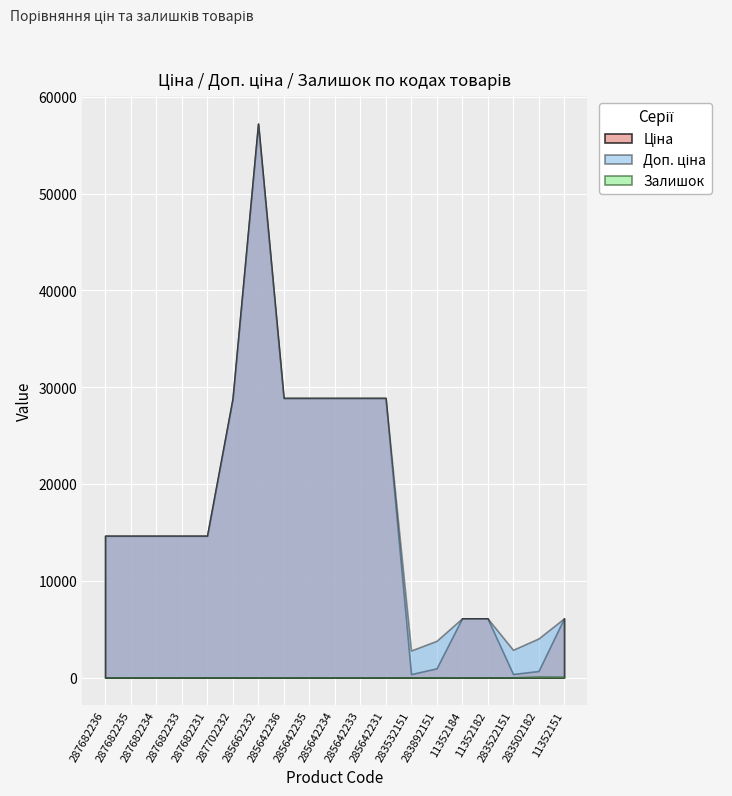

How many distinct data groups are displayed?

3